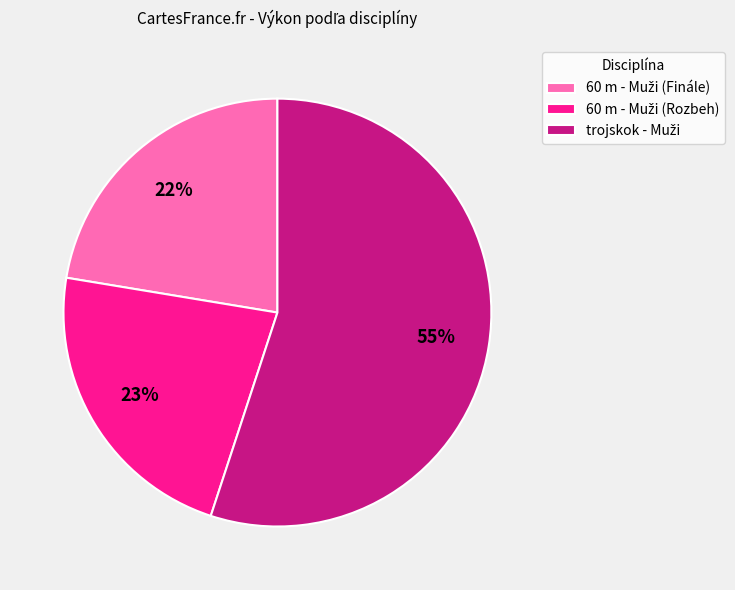

To the nearest percent, what is the average slice percentage?

33%